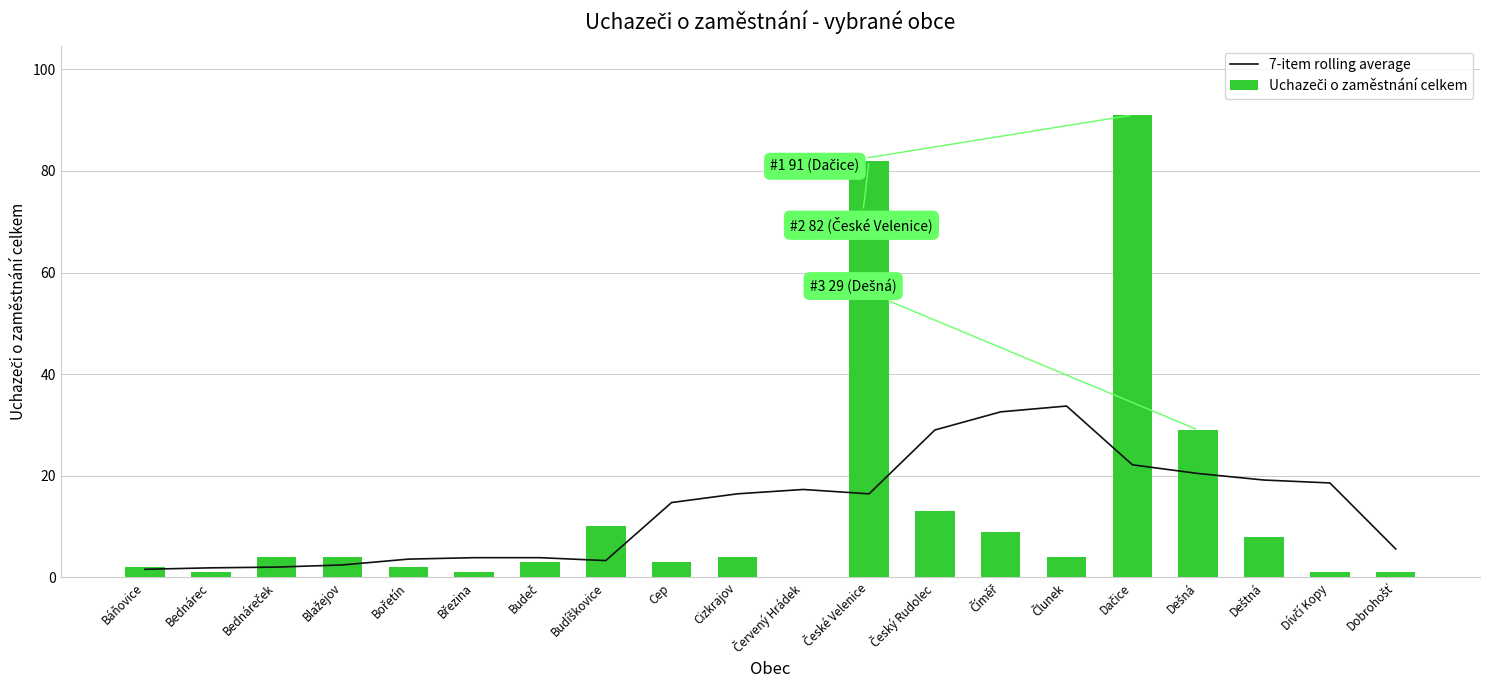

True or false: Uchazeči o zaměstnání celkem has a value of 0.8 at Bořetín.

False